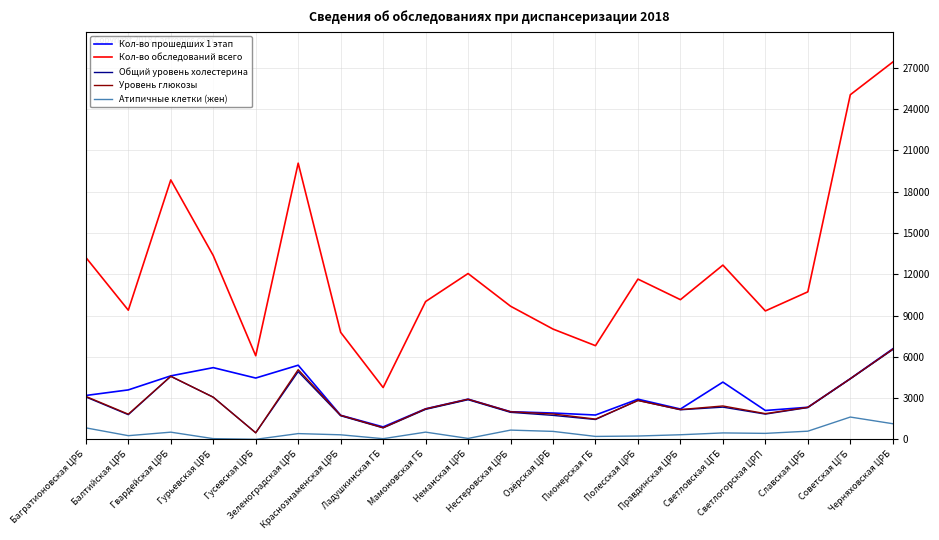

What is the minimum value for Кол-во обследований всего?

3770